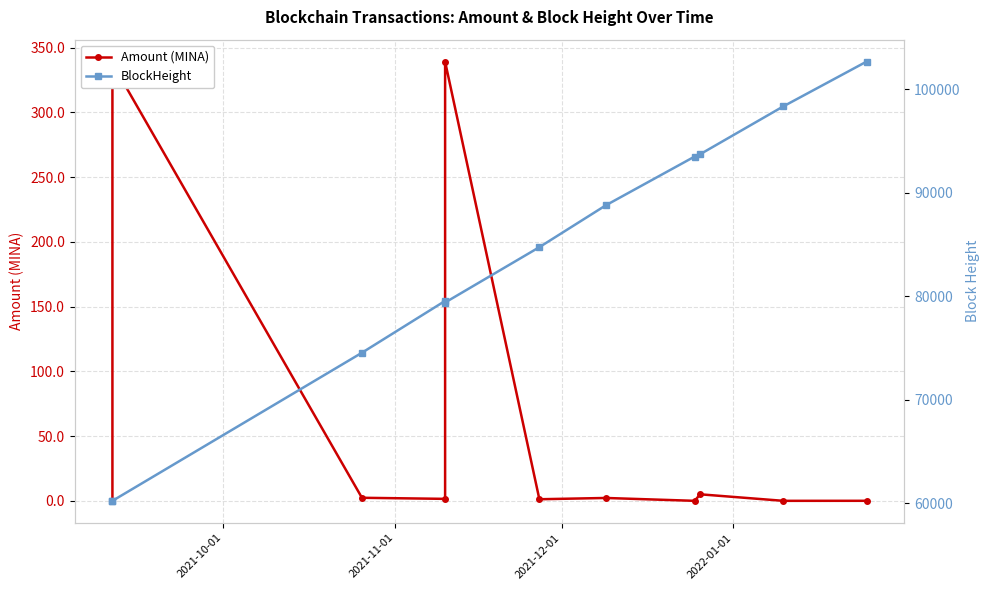

What is the difference between the maximum and minimum values in the Amount (MINA) series?

339.1